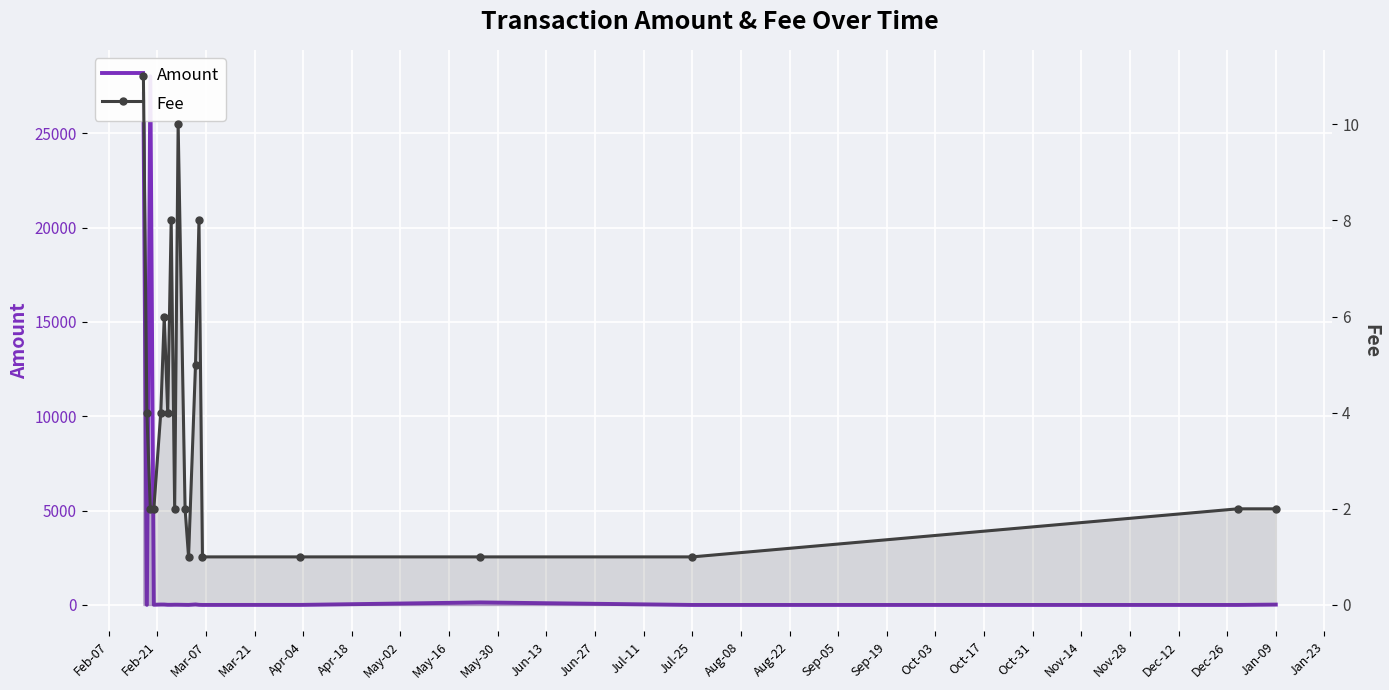

What is the total value across all series at Oct-17?

2.0